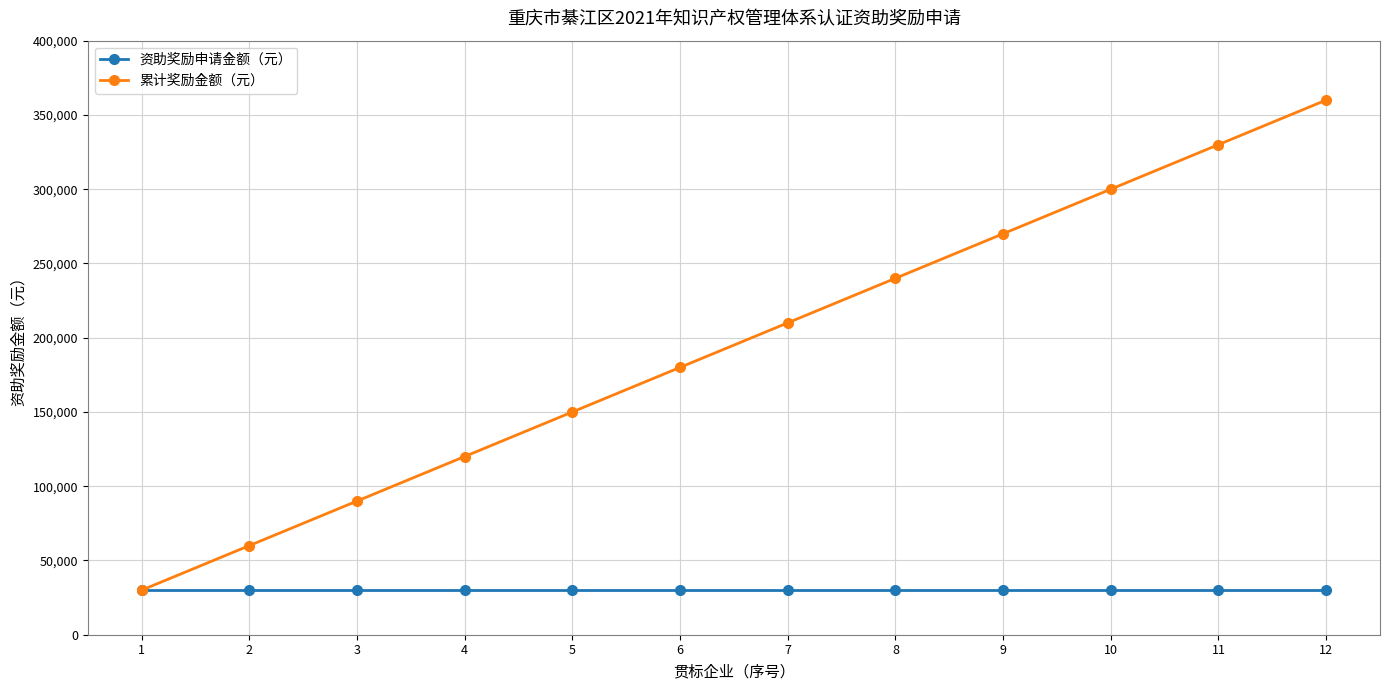

How many categories are shown in the chart?

12